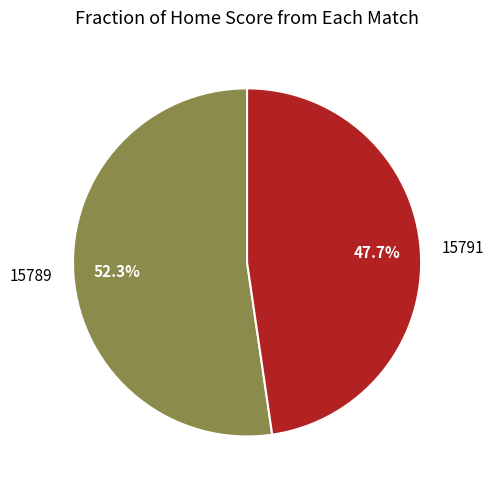

Is the sum of 15789 and 15791 greater than half?

Yes